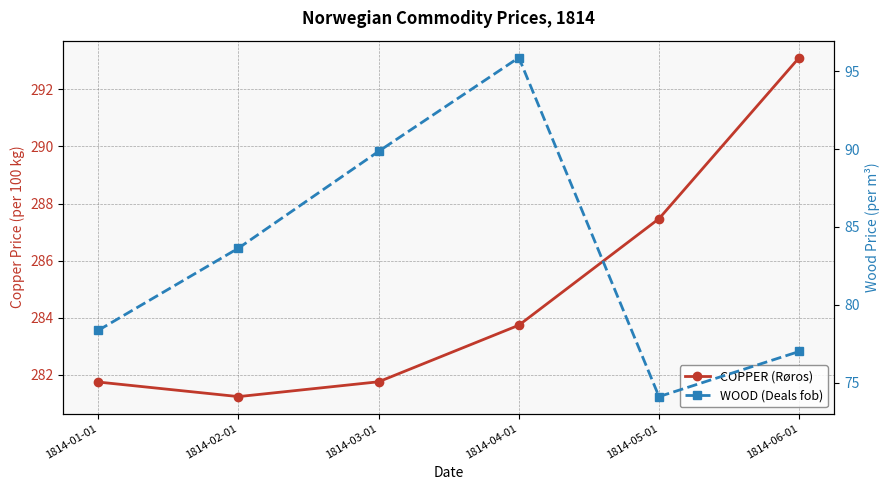

At which label is WOOD (Deals fob) closest to 84?

1814-02-01